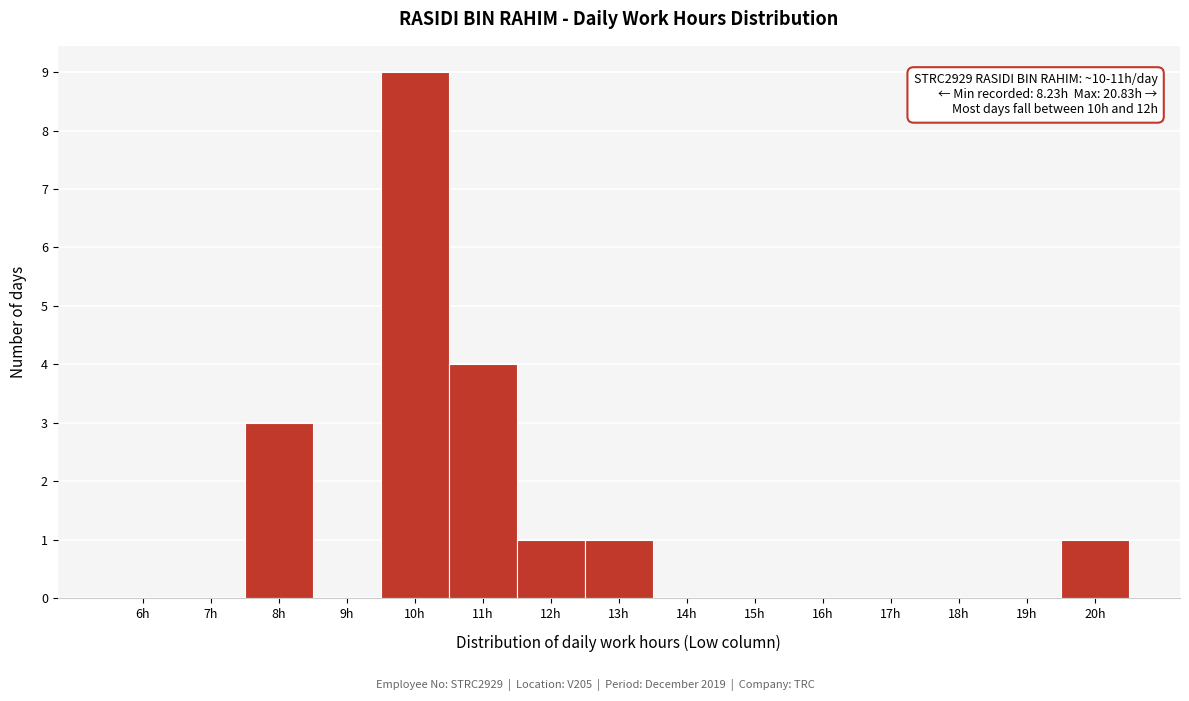

Reading left to right, transcribe all the data shown in this chart.

6h=0	7h=0	8h=3	9h=0	10h=9	11h=4	12h=1	13h=1	14h=0	15h=0	16h=0	17h=0	18h=0	19h=0	20h=1